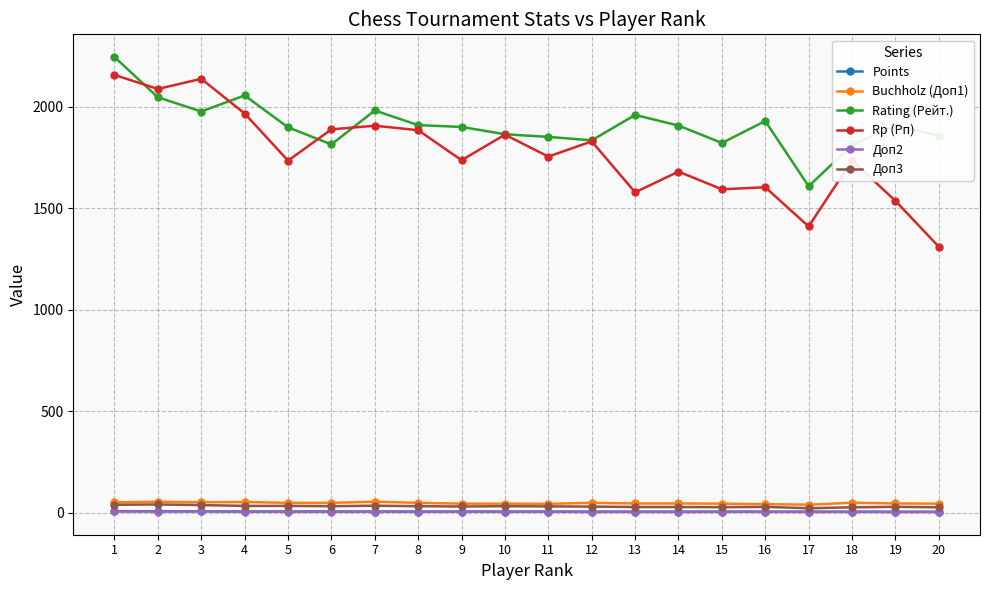

True or false: Доп3 has more than 1 points higher than both neighbors.

True